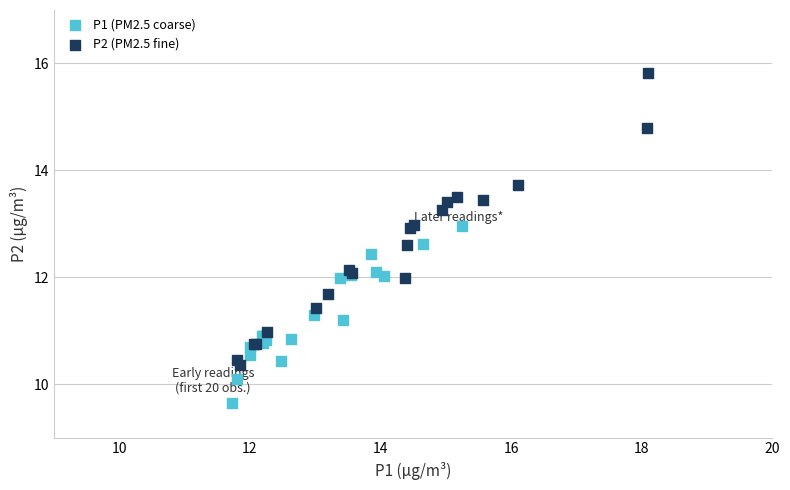

Which series has the largest Y range (max minus min)?

P2 (PM2.5 fine)